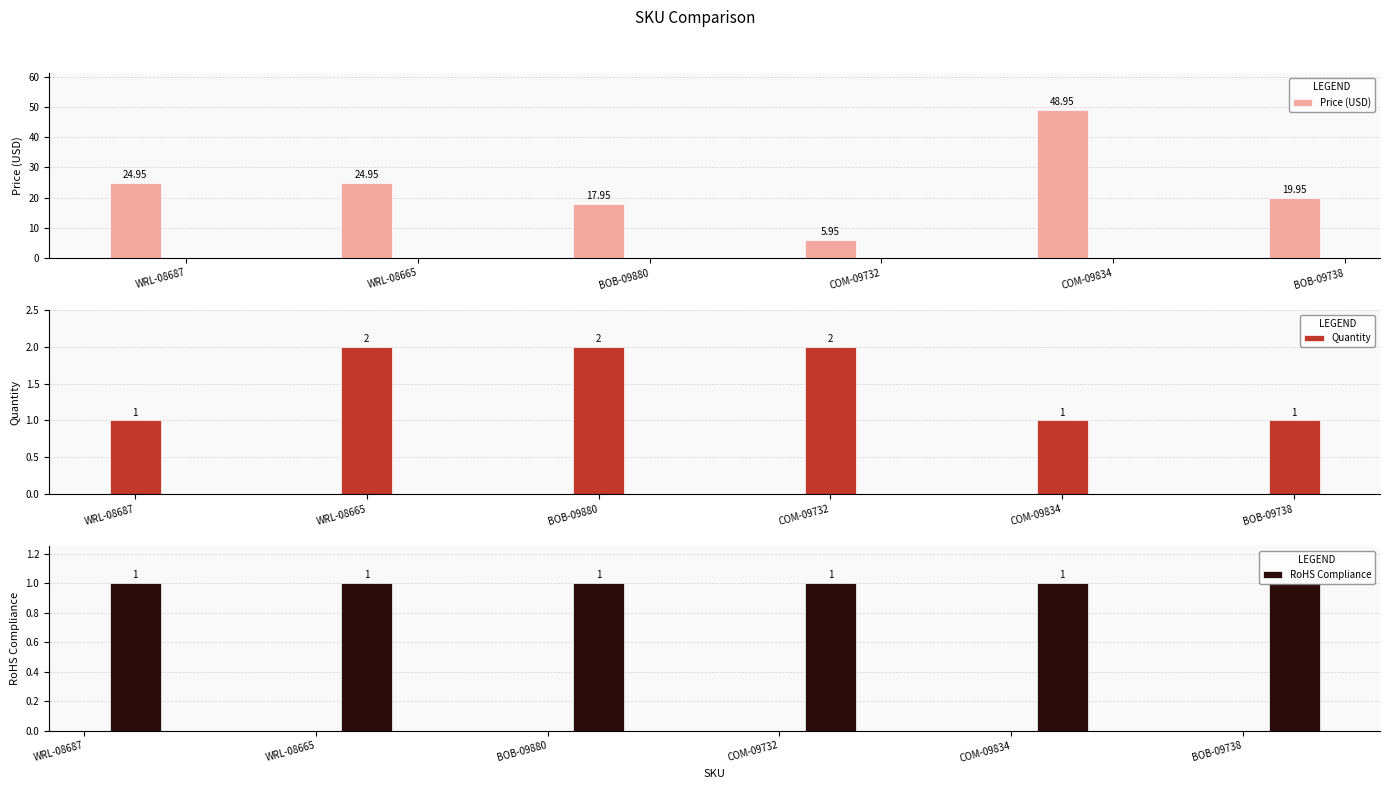

Reading right to left, what are all the values shown in this chart?

Price (USD): 19.9	49.0	6.0	17.9	24.9	24.9
Quantity: 1.0	1.0	2.0	2.0	2.0	1.0
RoHS Compliance: 1.0	1.0	1.0	1.0	1.0	1.0